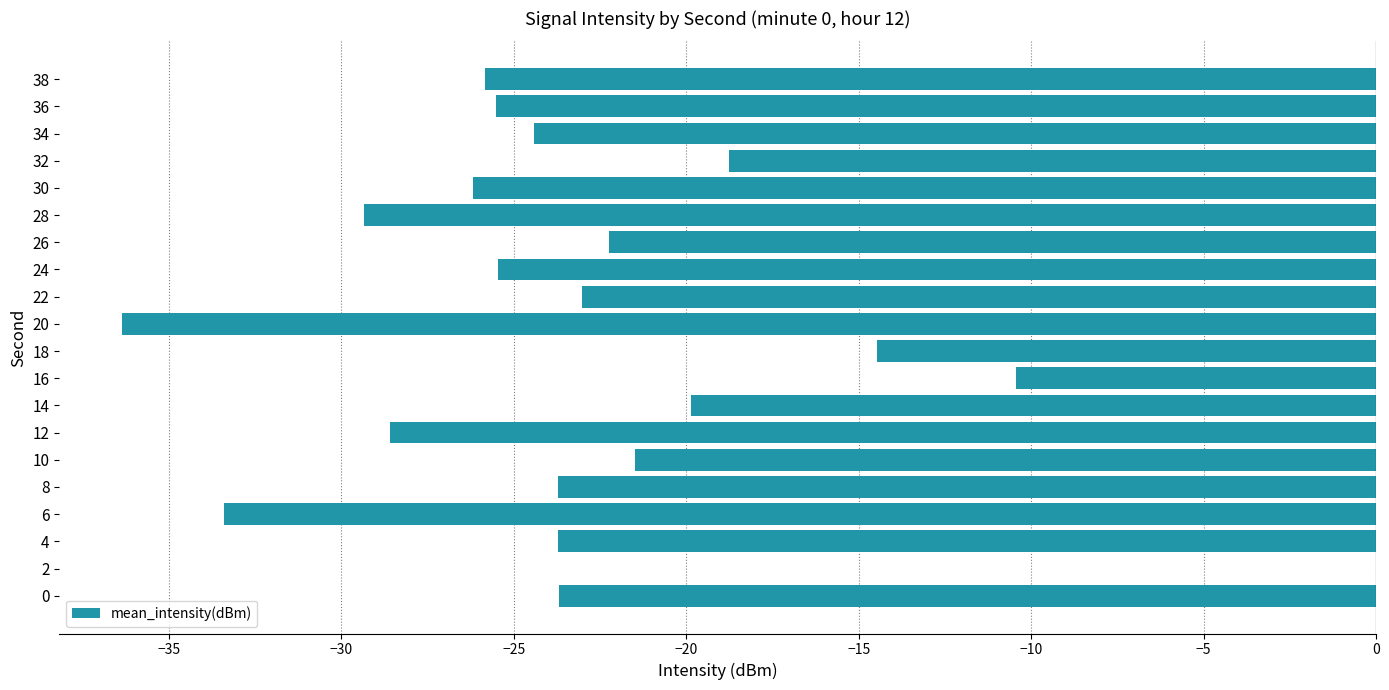

What is the sum of all values?

-456.5